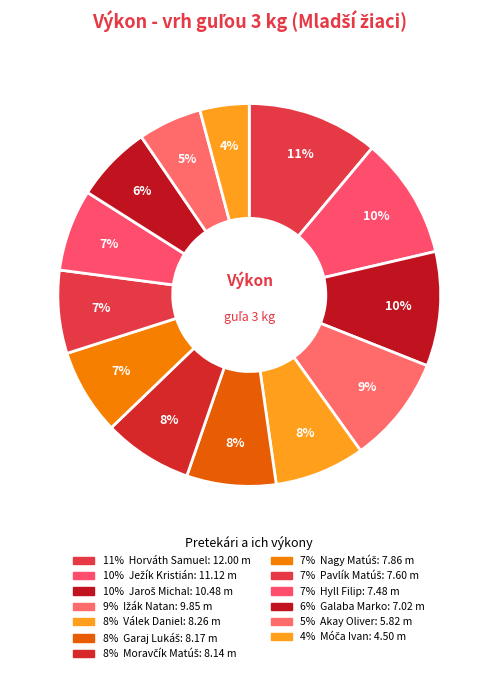

Which slice is the largest?

Horváth Samuel